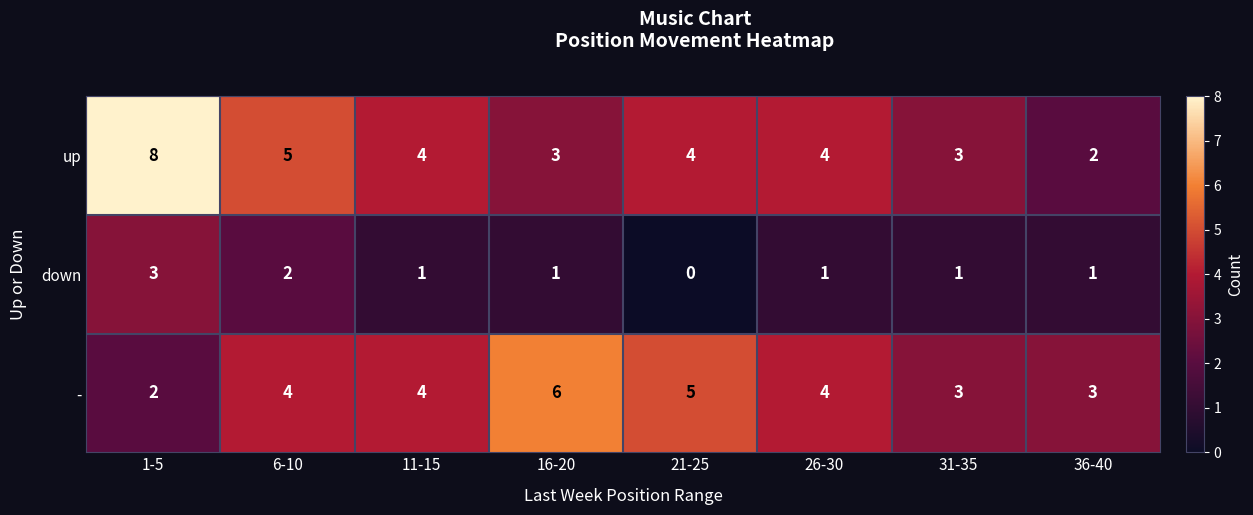

Is it true that up equals 5 at 6-10?

True